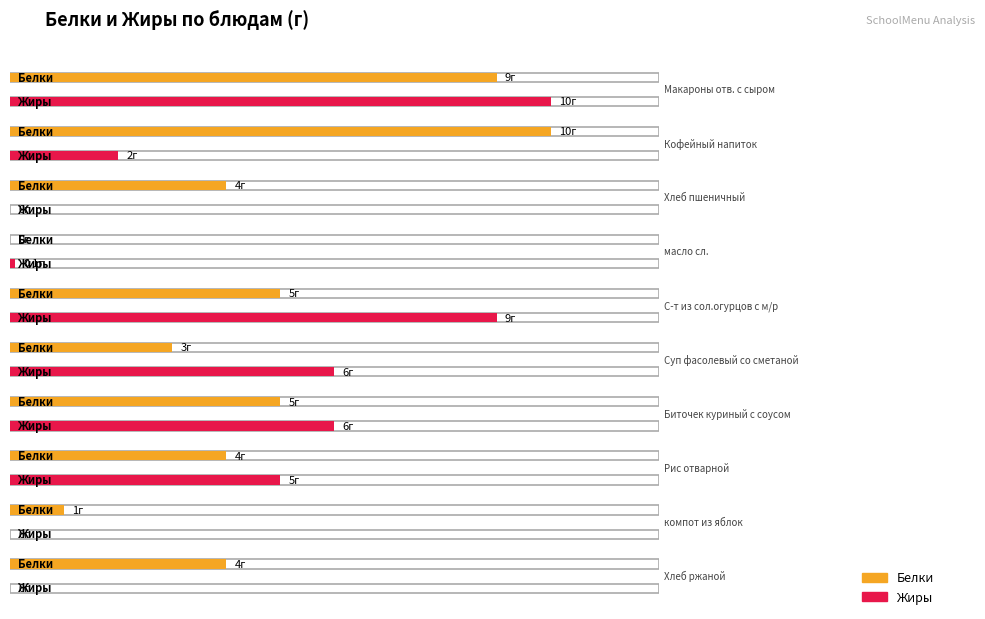

What is the sum of the Жиры values at компот из яблок and масло сл.?

0.1